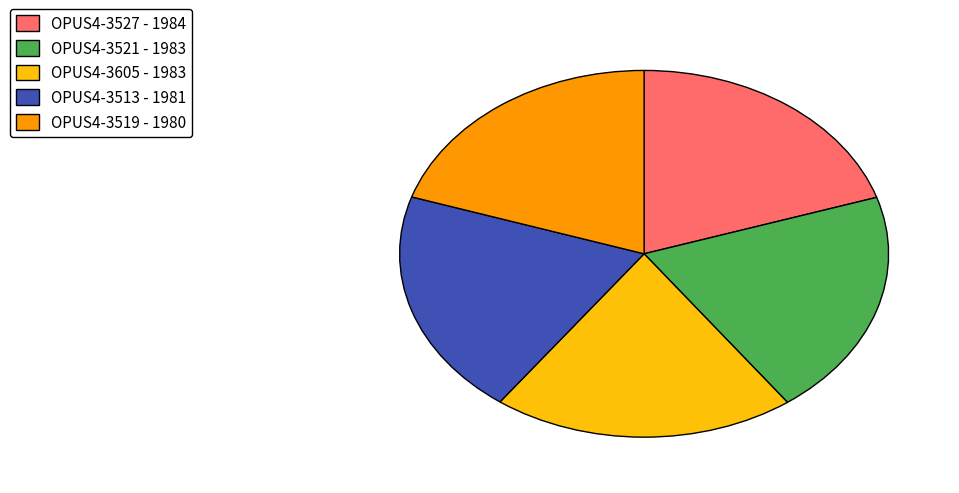

Is there a majority slice in this chart?

No